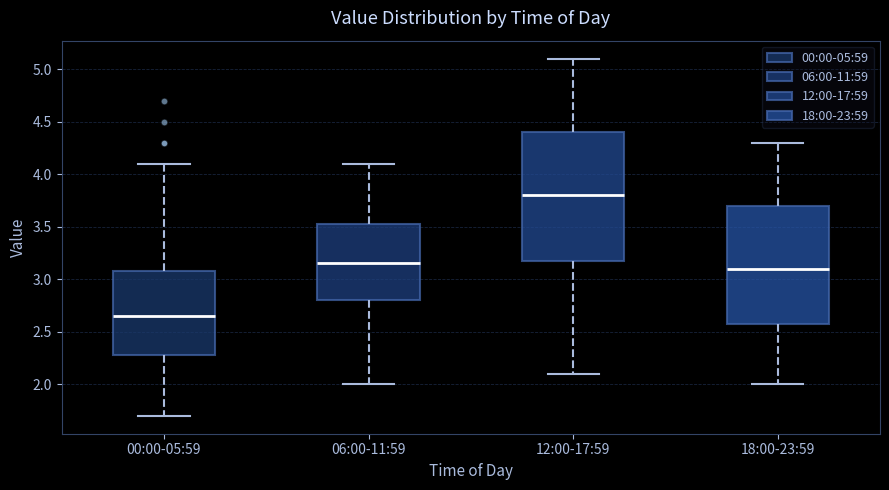

Reading left to right, transcribe this box plot: for each box, give where its median line is, the range the box spans, and where its two whiskers end, as read against the y-axis. The values are not printed on the chart, so give them approximately, as read against the axis.

00:00-05:59: median 2.65, box 2.30 to 3.10, whiskers 1.70 to 4.10
06:00-11:59: median 3.15, box 2.80 to 3.55, whiskers 2.00 to 4.10
12:00-17:59: median 3.80, box 3.20 to 4.40, whiskers 2.10 to 5.10
18:00-23:59: median 3.10, box 2.60 to 3.70, whiskers 2.00 to 4.30